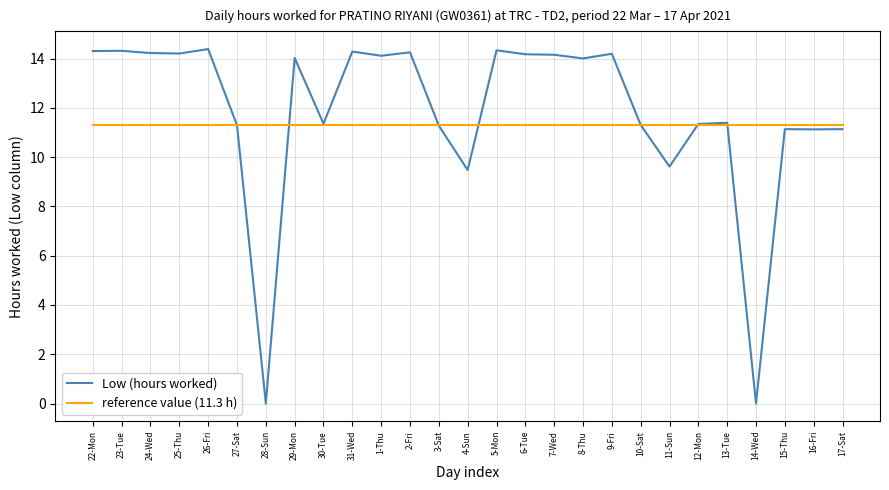

What are all the series names shown in the legend?

Low (hours worked), reference value (11.3 h)